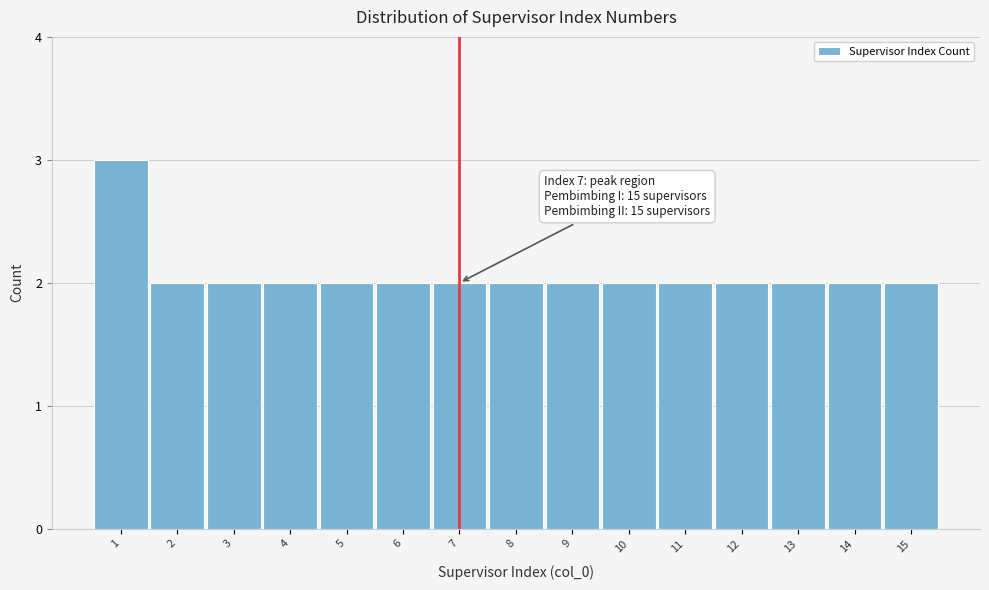

Reading right to left, what are all the values shown in this chart?

2	2	2	2	2	2	2	2	2	2	2	2	2	2	3